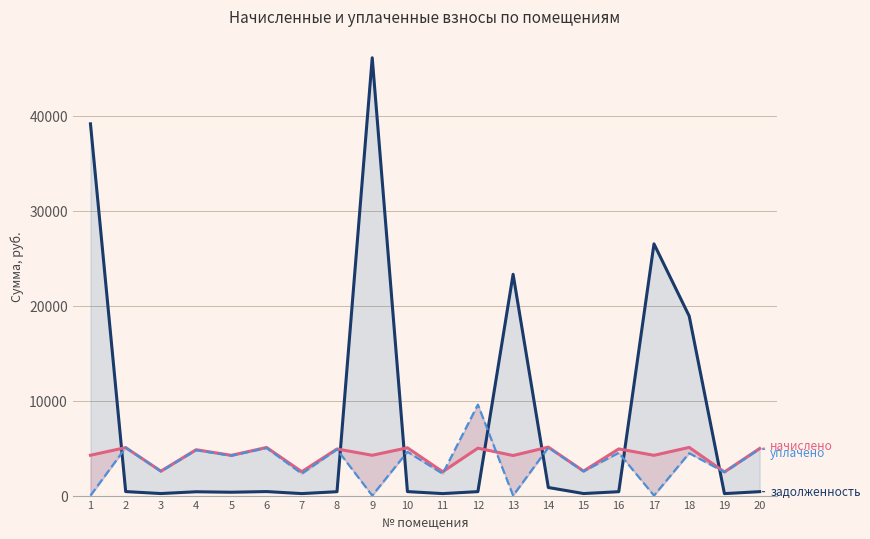

Reading left to right, extract all data points from this chart.

задолженность: 1=39165.1	2=421.3	3=214.6	4=402.8	5=353.5	6=422.5	7=209.9	8=409.3	9=46123.9	10=419.5	11=209.5	12=416.2	13=23312.7	14=851.3	15=215.0	16=409.8	17=26518.6	18=18911.2	19=207.6	20=413.4
начислено: 1=4249.8	2=5055.8	3=2575.4	4=4833.5	5=4241.5	6=5069.9	7=2519.3	8=4911.2	9=4246.4	10=5034.4	11=2513.5	12=4993.9	13=4221.6	14=5107.9	15=2579.6	16=4917.0	17=4241.5	18=5076.6	19=2491.2	20=4960.8
уплачено: 1=0.0	2=5056.5	3=2549.9	4=4785.5	5=4199.4	6=5019.6	7=2309.3	8=4862.5	9=0.0	10=4614.8	11=2304.1	12=9582.6	13=0.0	14=5057.3	15=2554.1	16=4507.2	17=0.0	18=4467.7	19=2466.5	20=4911.6